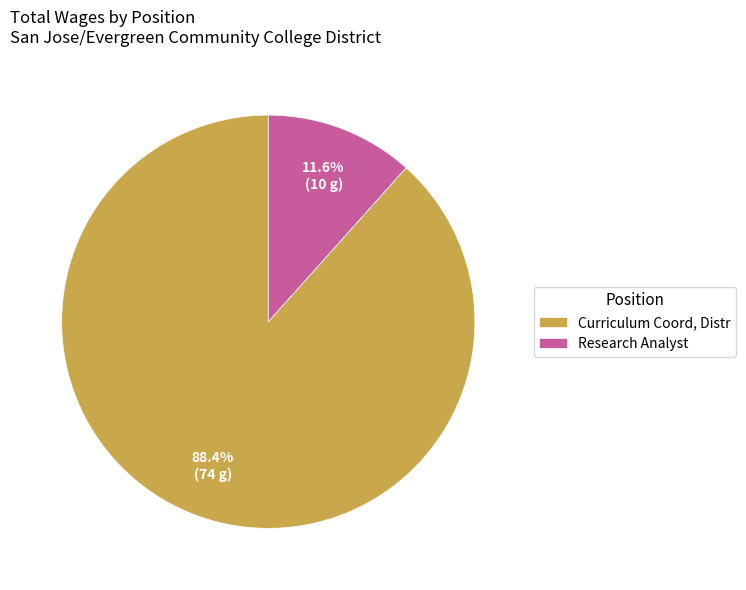

True or false: Curriculum Coord, Distr accounts for 88% of the total.

True